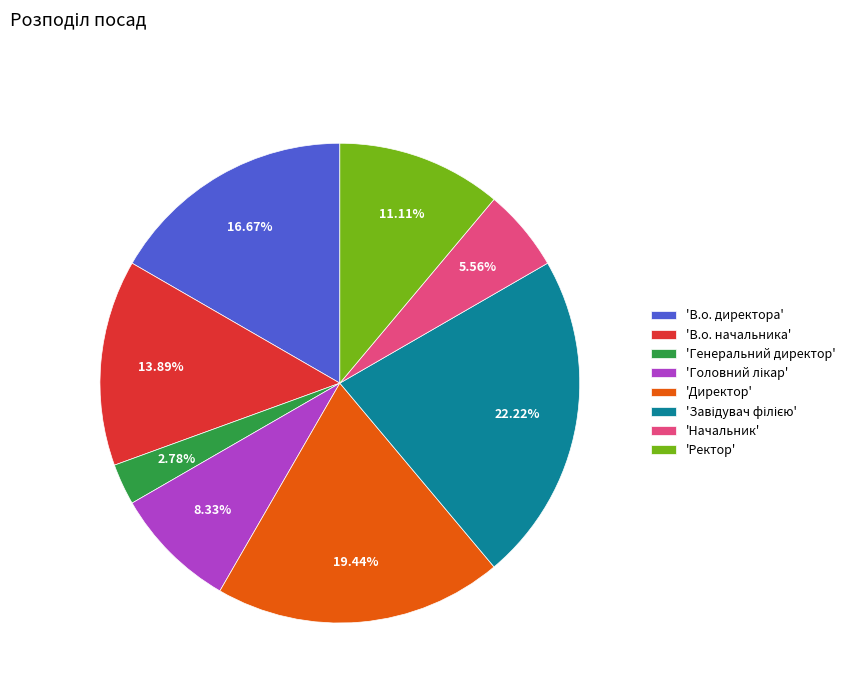

What is the smallest slice in the pie chart?

'Генеральний директор'